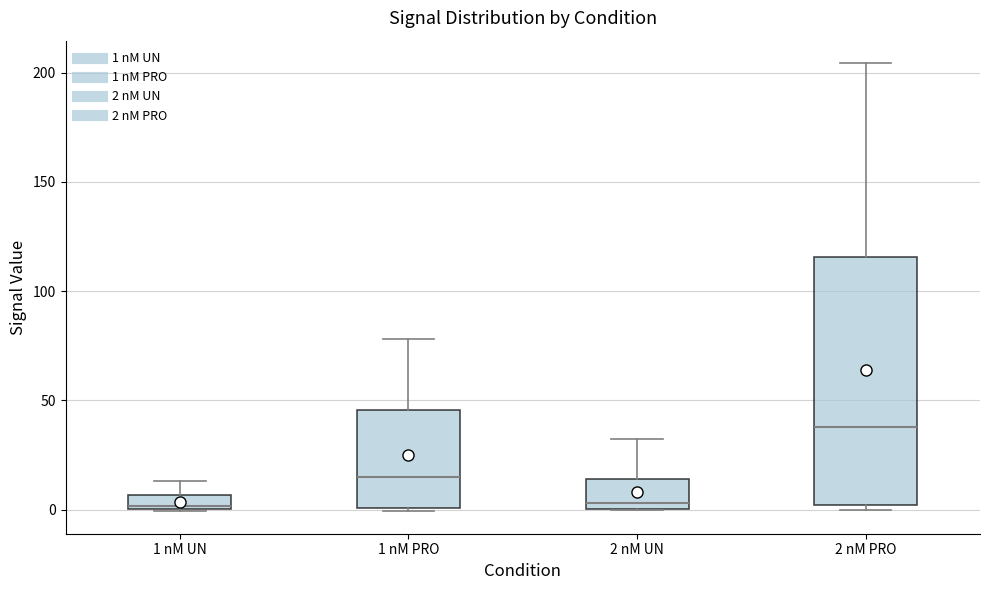

Where is the lower edge of the box for 1 nM PRO on the y-axis? The values are not printed on the chart, so give them approximately, as read against the axis.

0